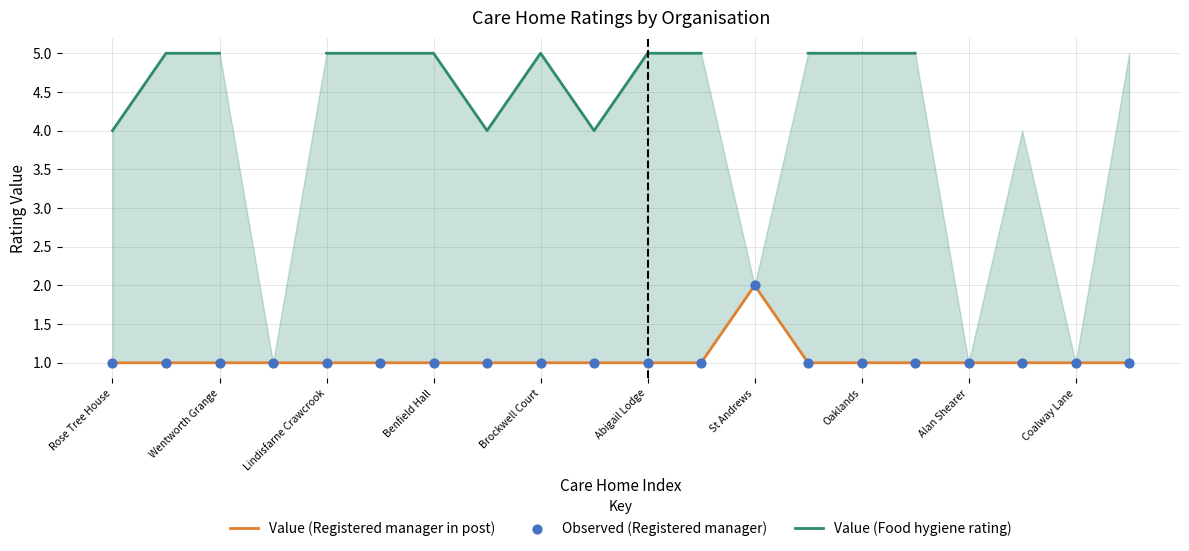

Which series contains the highest Y value?

Value (Food hygiene rating)